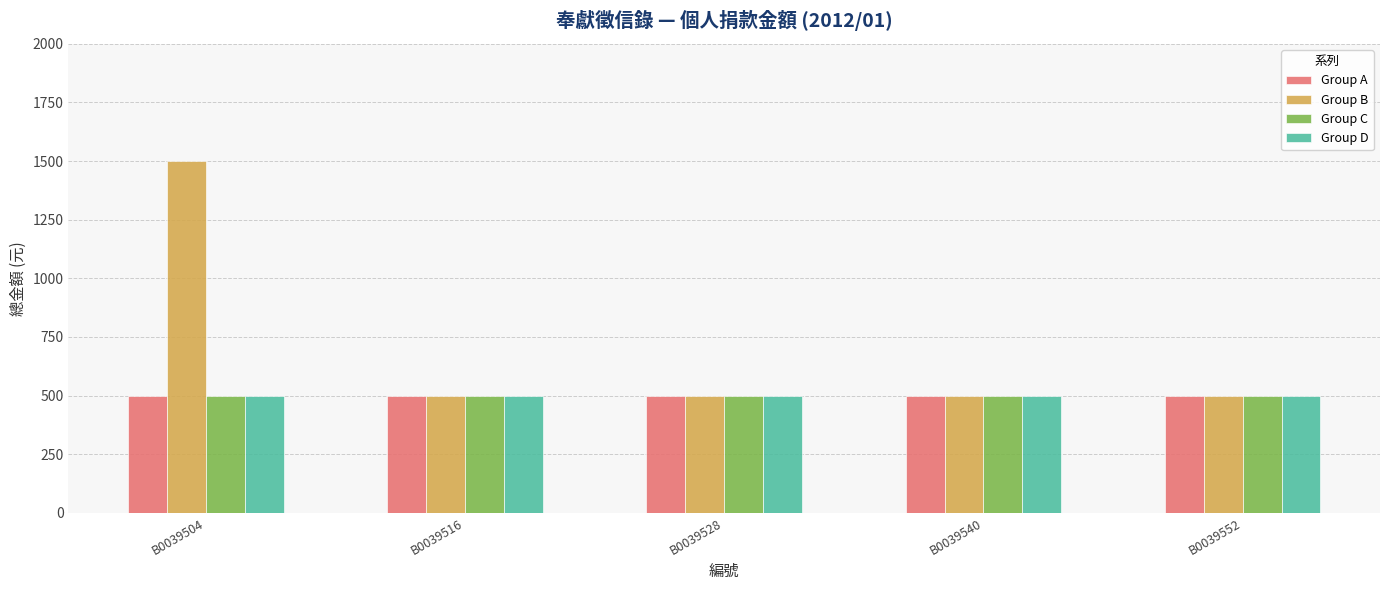

The Group B series shows 133 at B0039552. True or false?

False